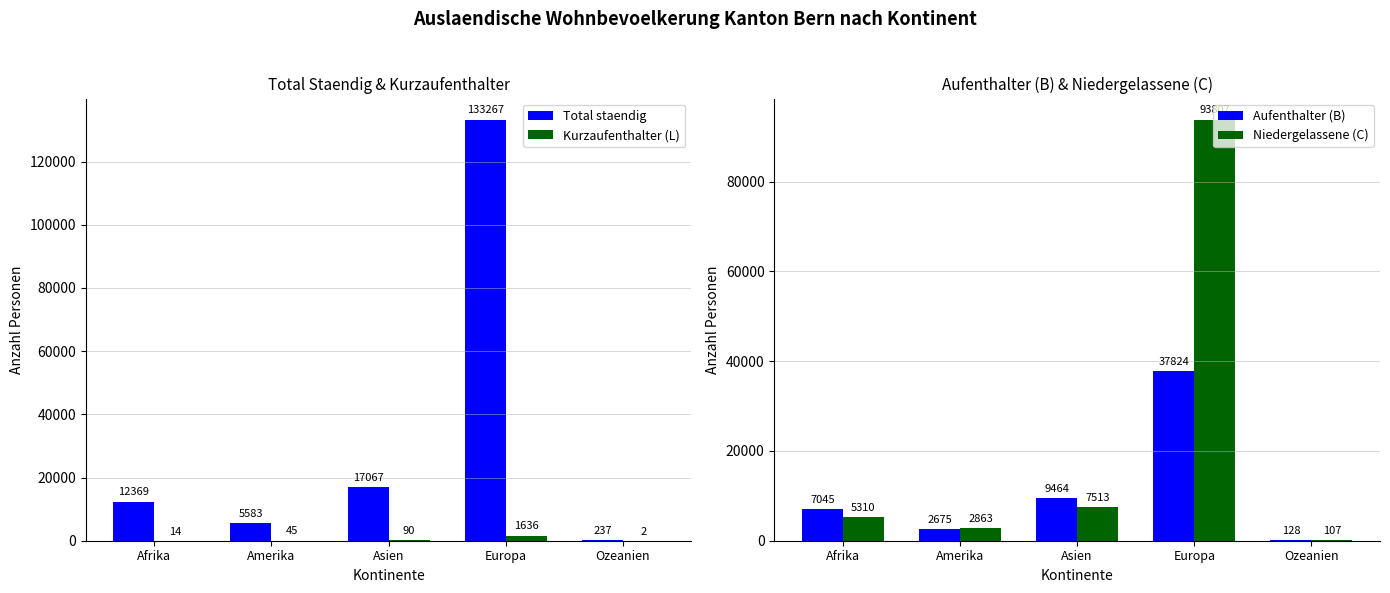

At which label does Aufenthalter (B) first exceed 7045?

Asien